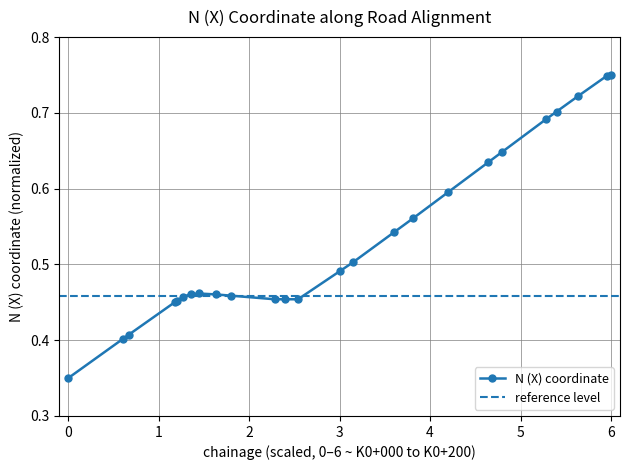

True or false: N (X) coordinate has more than 0 points higher than both neighbors.

True